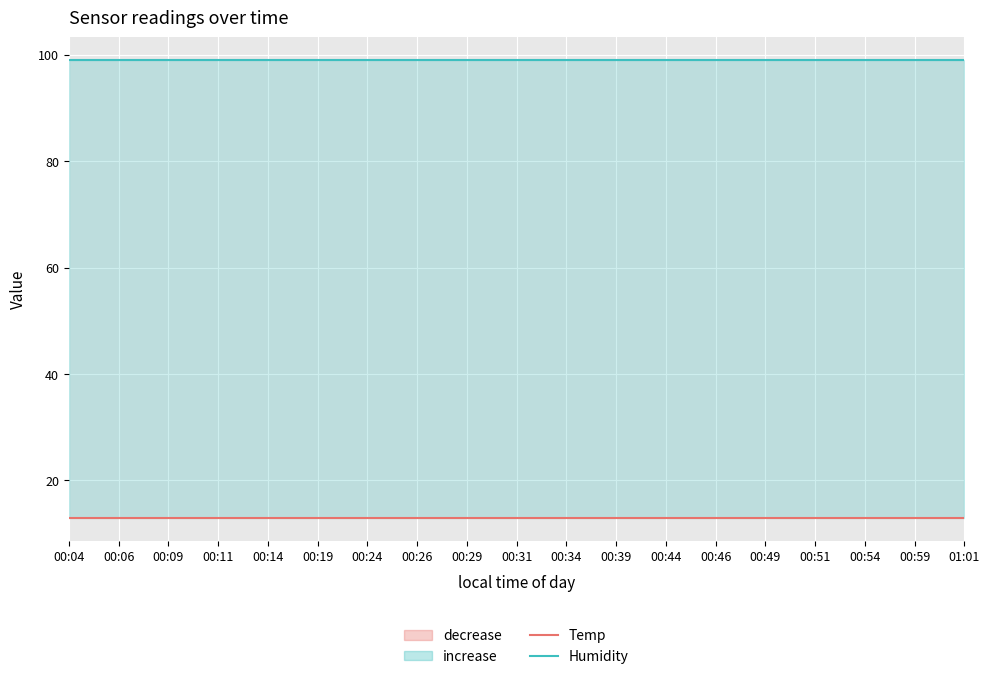

Reading right to left, extract all data points from this chart.

Temp: 13	13	13	13	13	13	13	13	13	13	13	13	13	13	13	13	13	13	13
Humidity: 99	99	99	99	99	99	99	99	99	99	99	99	99	99	99	99	99	99	99